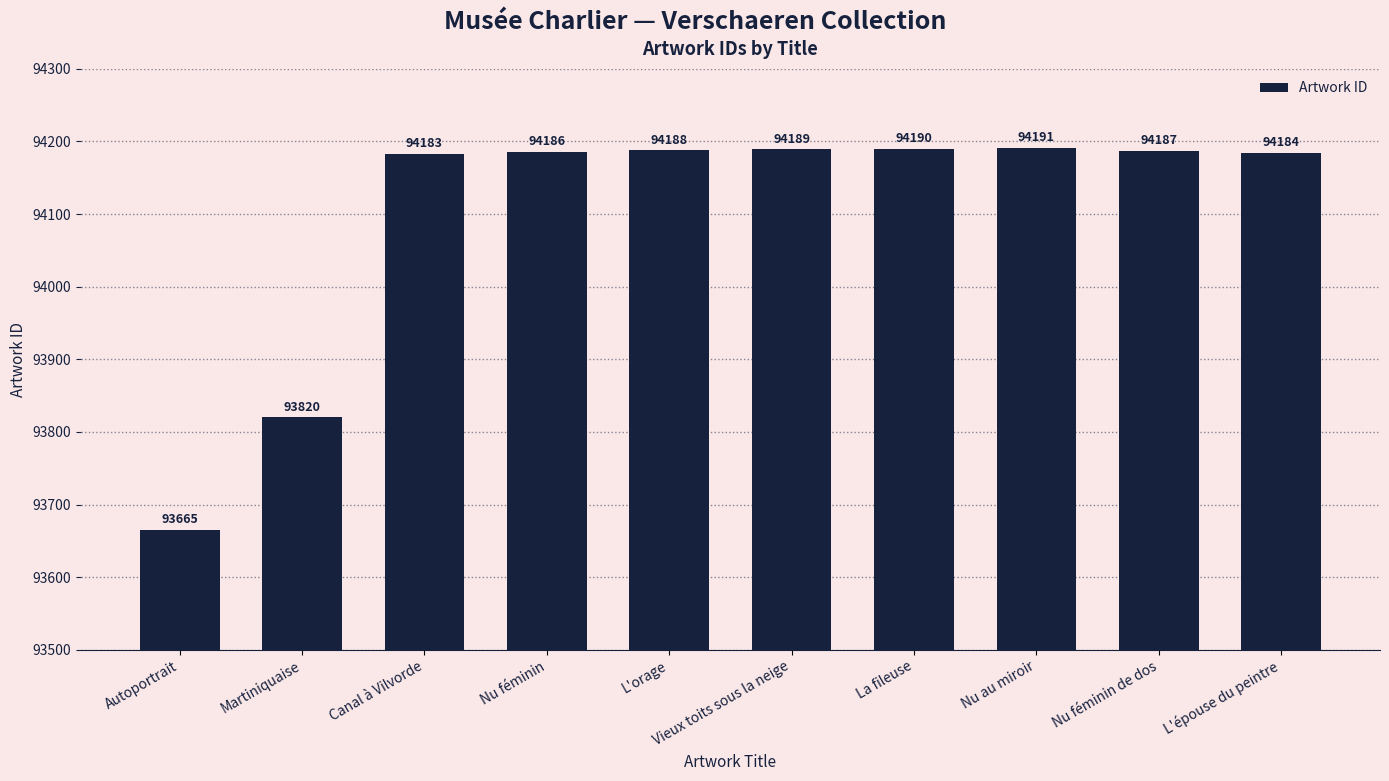

Is it true that the value at L'orage is 19679?

False